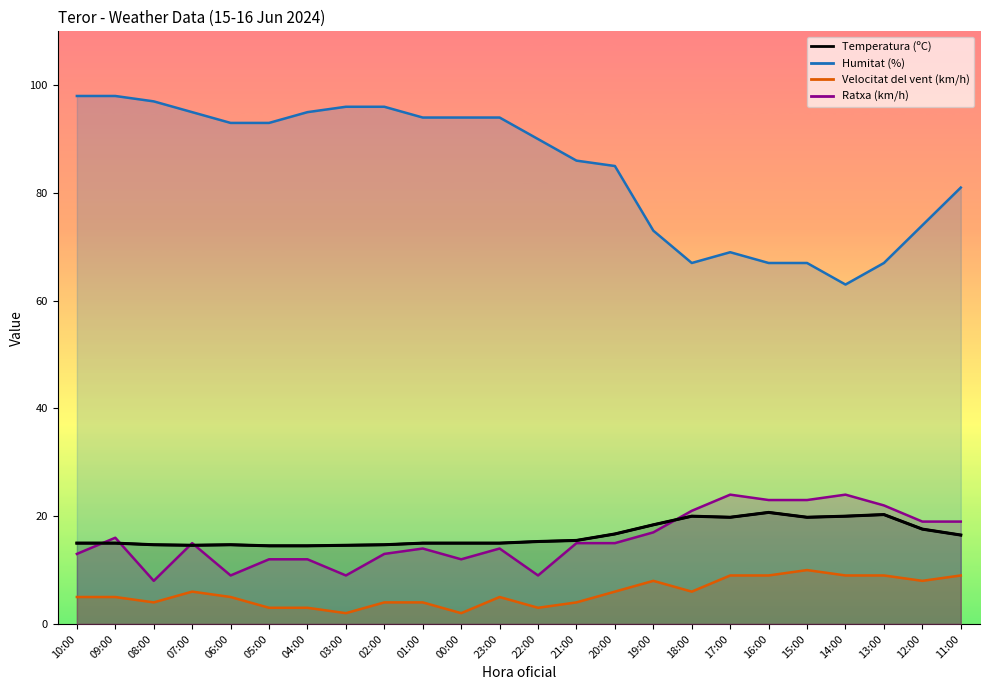

How many categories are shown in the chart?

24